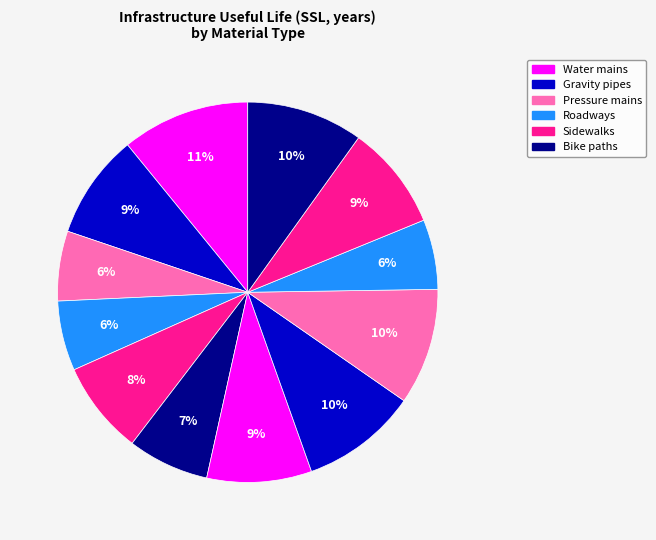

How many slices are in this pie chart?

12